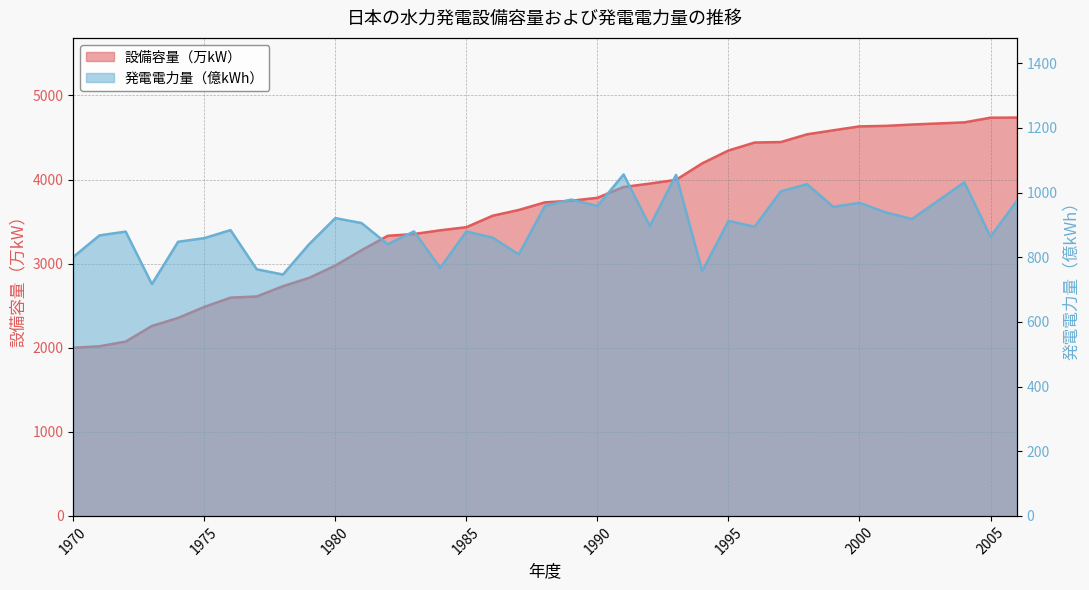

At which category does 発電電力量（億kWh） reach its first local peak?

1972